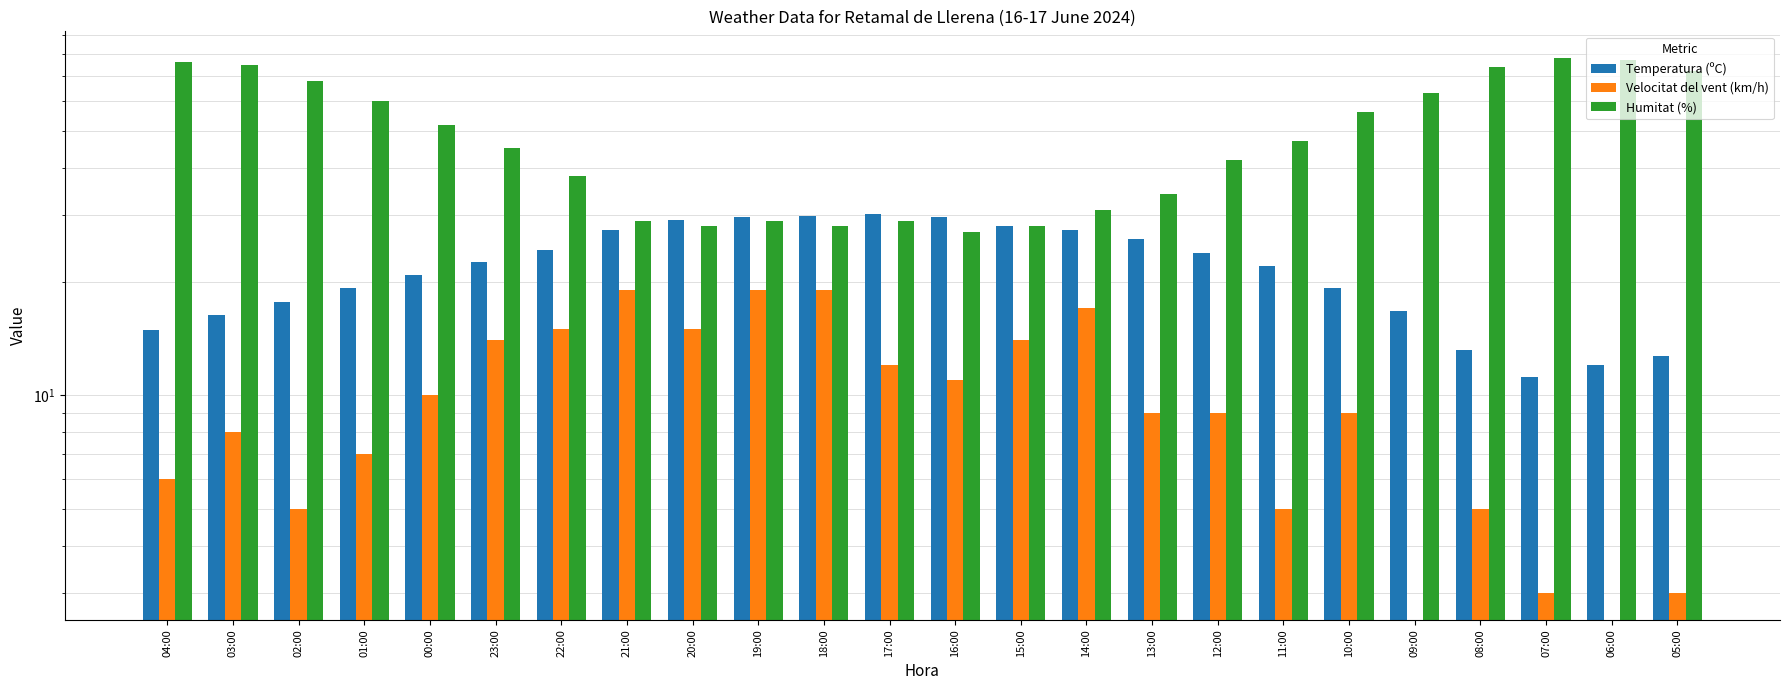

What is the approximate value of Temperatura (ºC) at 10:00?

19.2